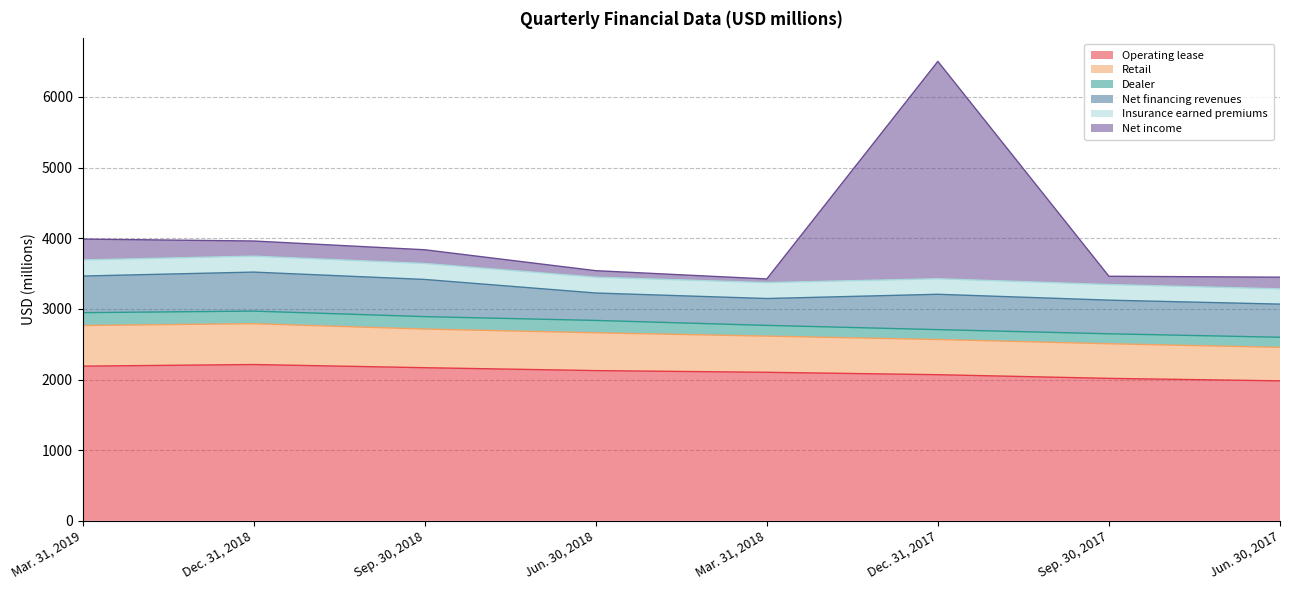

What is the minimum value for Operating lease?

1981